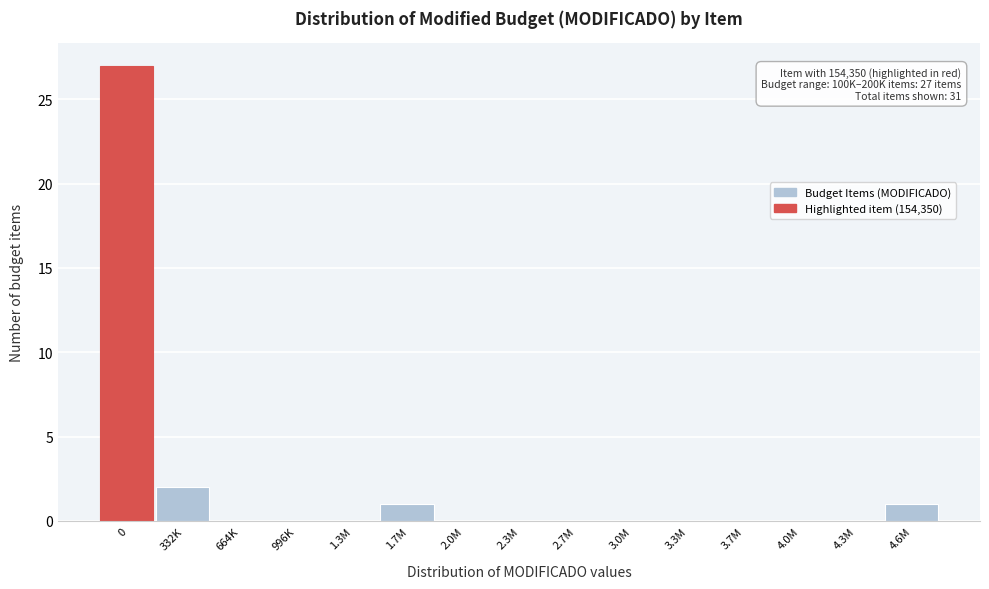

Reading left to right, list all the values displayed in this chart.

0=27	332K=2	664K=0	996K=0	1.3M=0	1.7M=1	2.0M=0	2.3M=0	2.7M=0	3.0M=0	3.3M=0	3.7M=0	4.0M=0	4.3M=0	4.6M=1